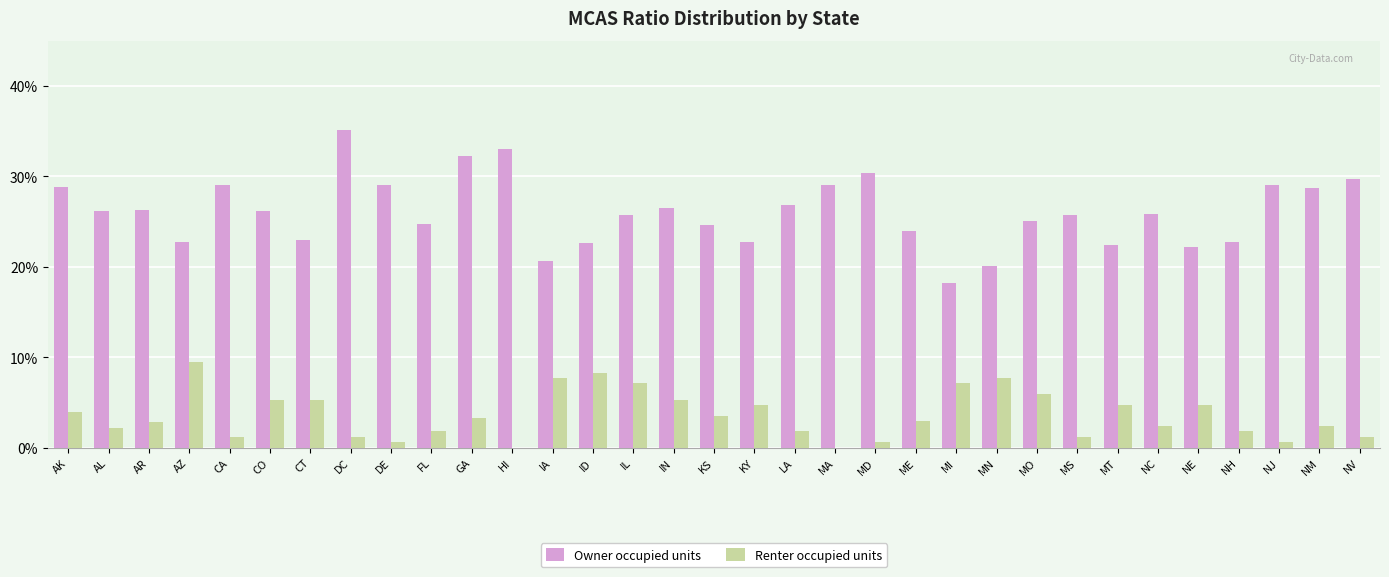

What are all the series names shown in the legend?

Owner occupied units, Renter occupied units